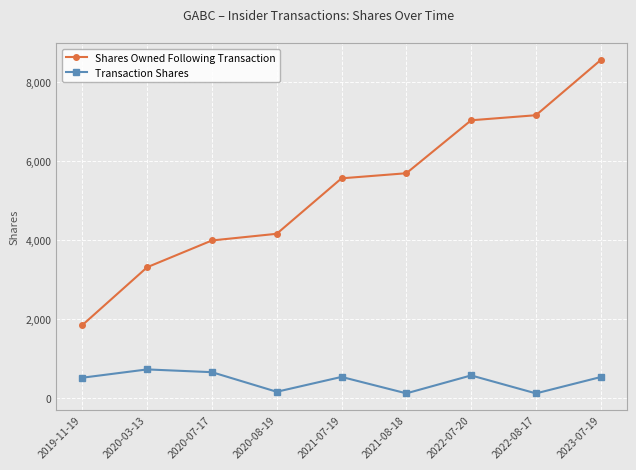

What are all the series names shown in the legend?

Shares Owned Following Transaction, Transaction Shares